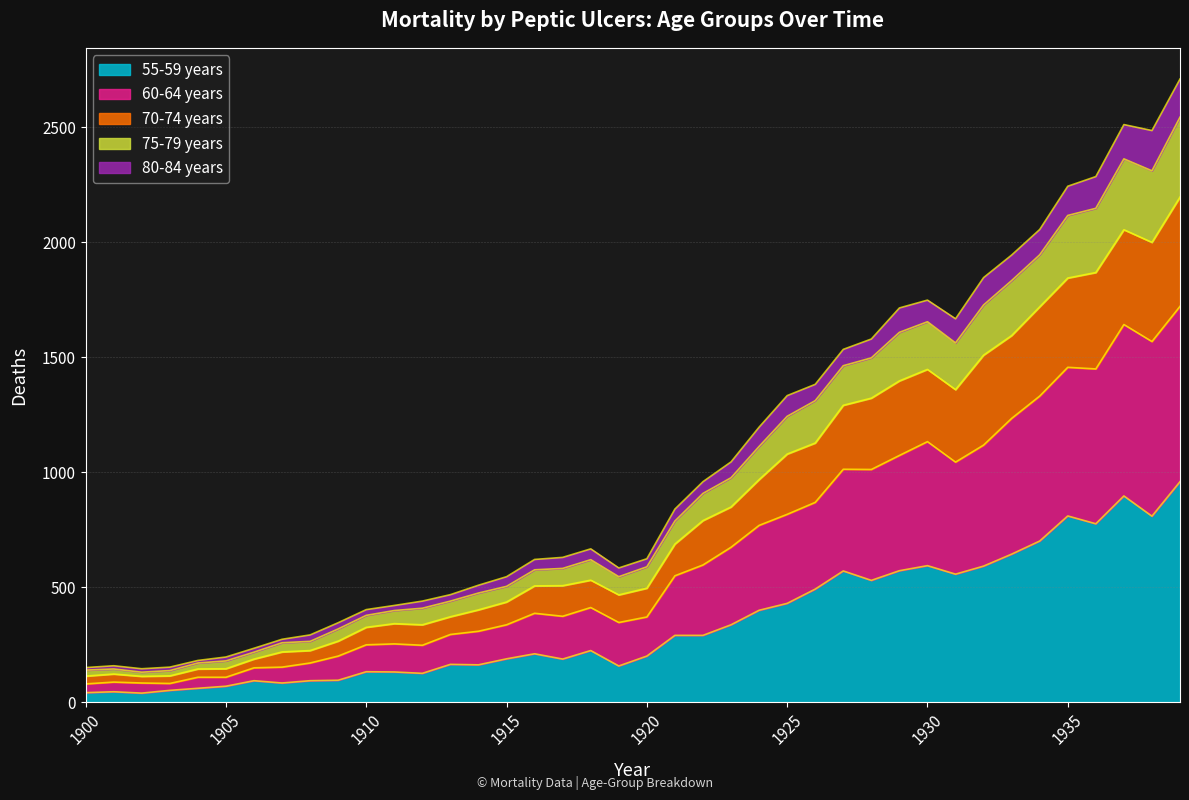

What is the difference between the second highest and second lowest values in the 55-59 years series?

855